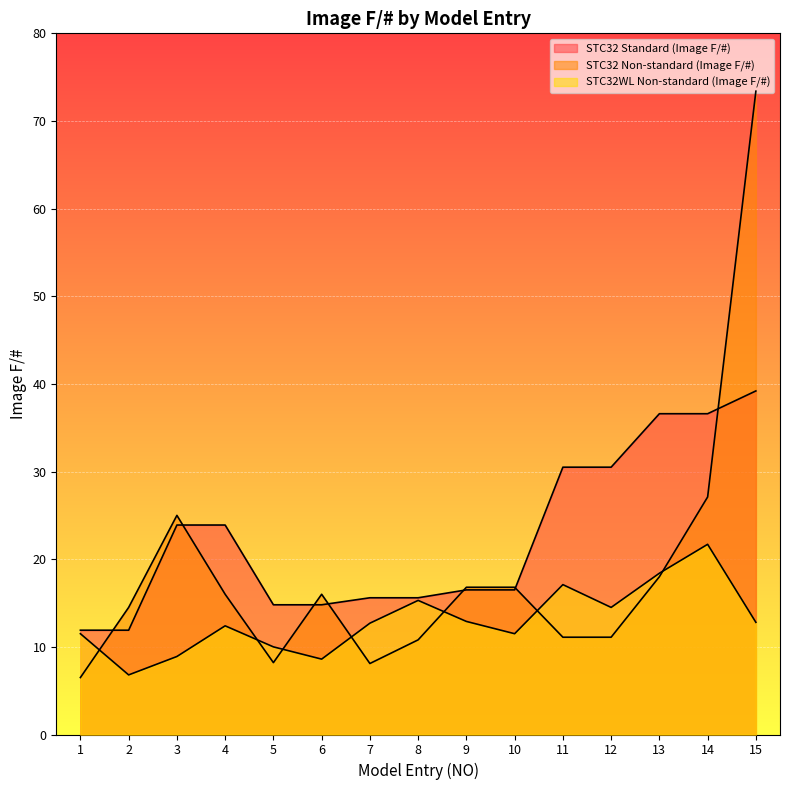

Is the value of STC32 Non-standard (Image F/#) at 1 greater than the value of STC32 Standard (Image F/#) at 11?

No